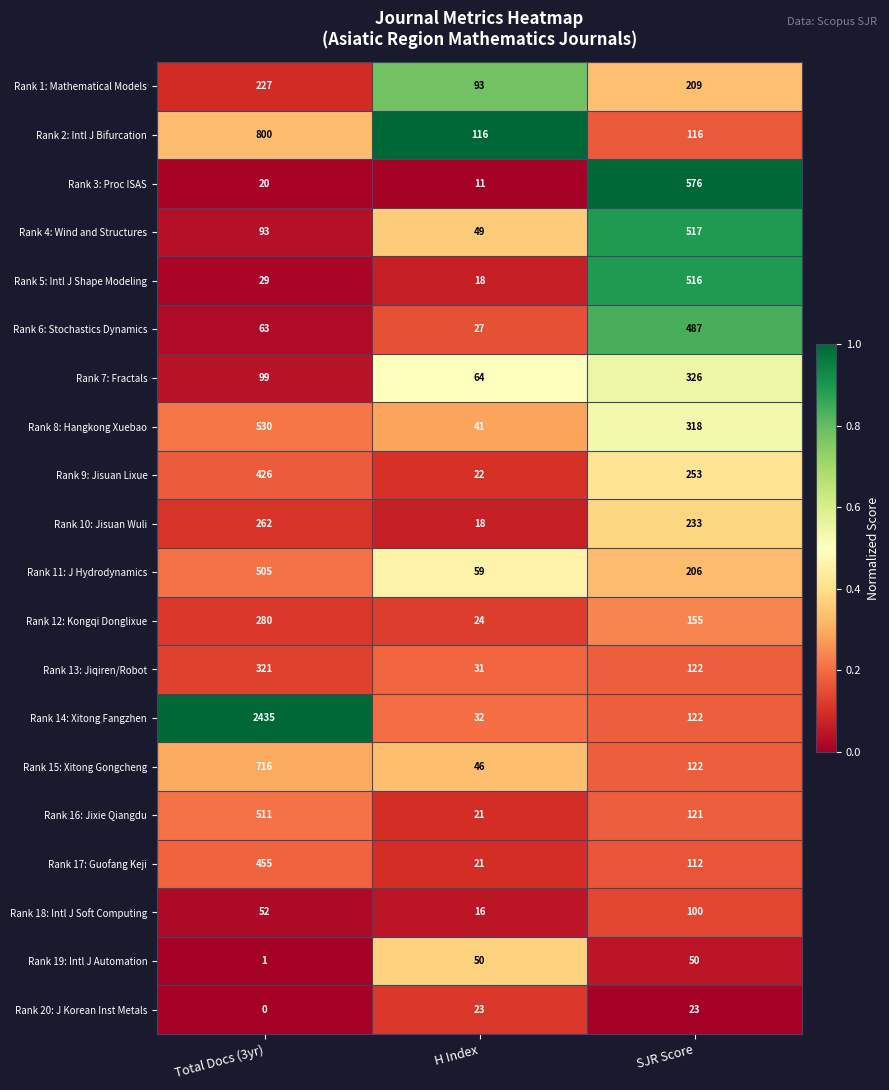

The value of Rank 16: Jixie Qiangdu at Total Docs (3yr) is 511. True or false?

True